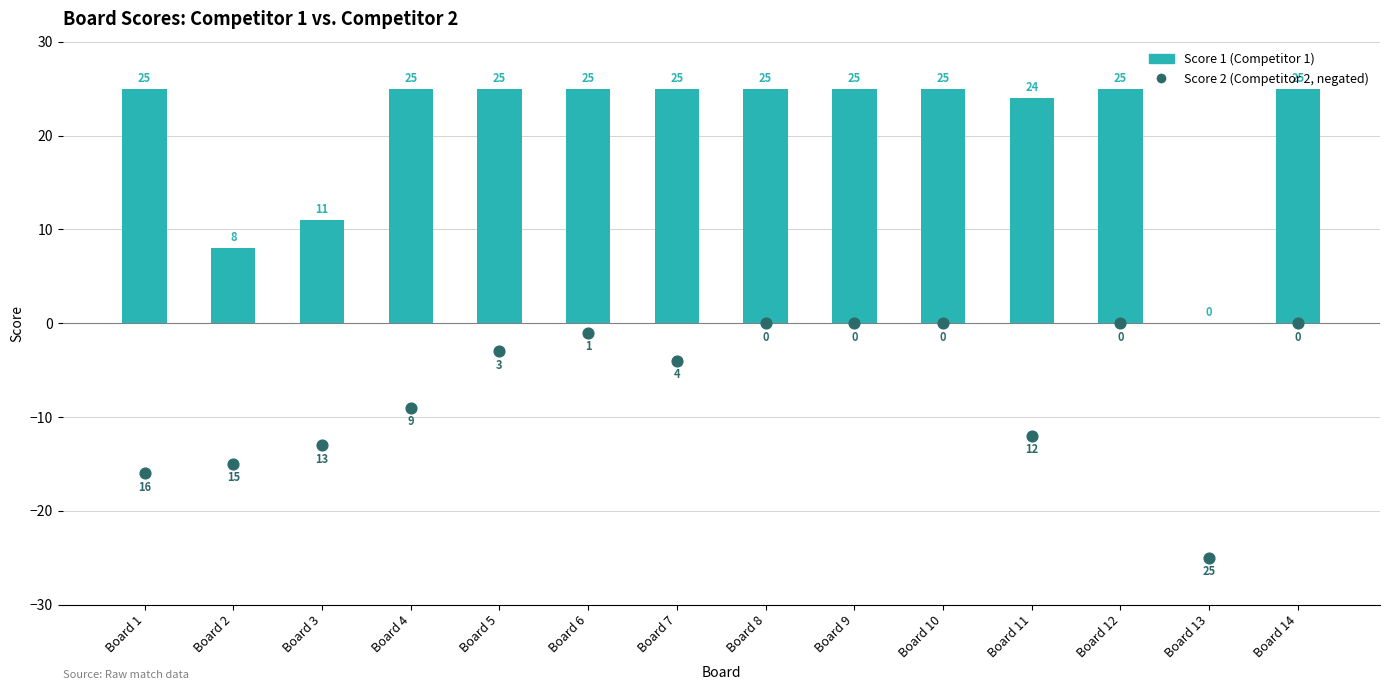

Which series contains the lowest Y value?

Score 2 (negated)